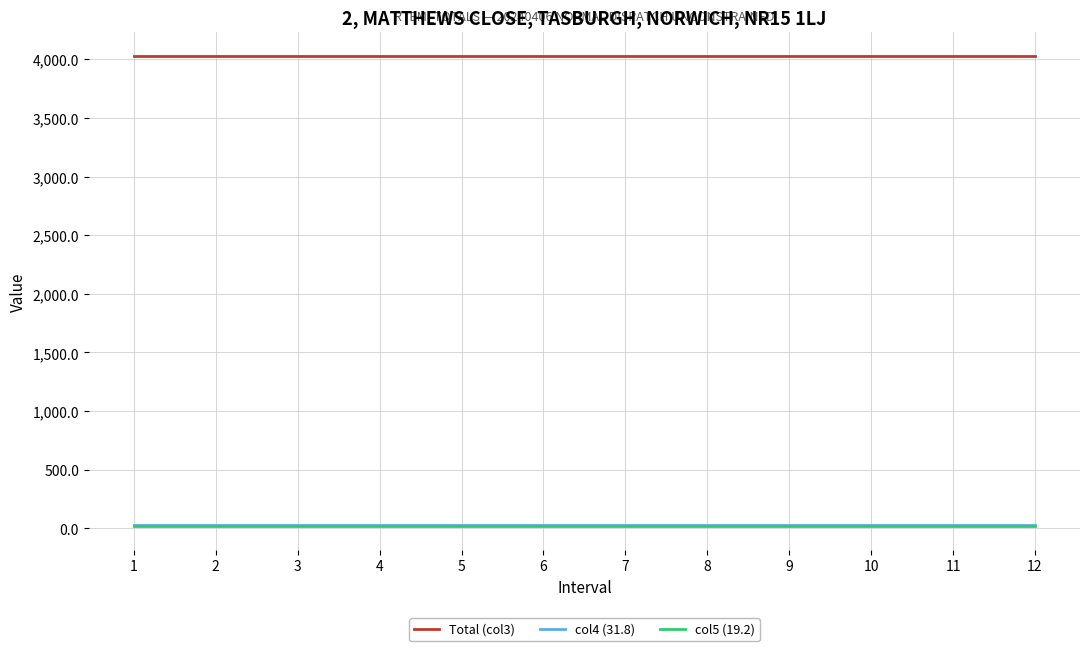

How many categories are shown in the chart?

12